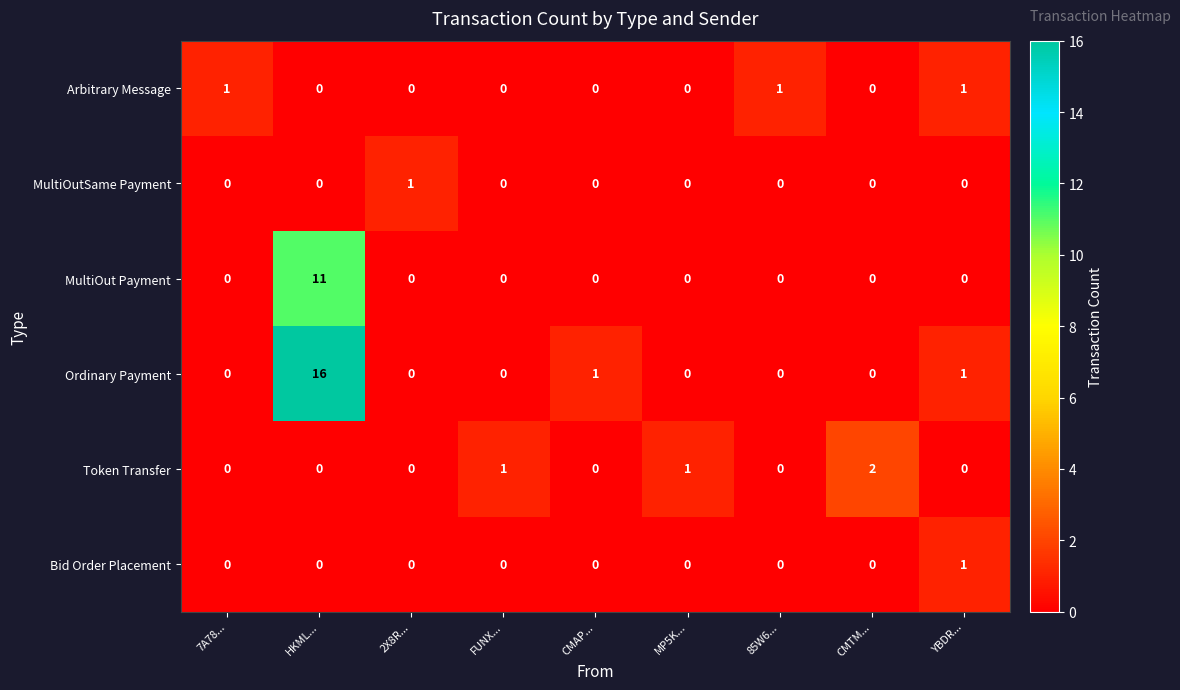

The Token Transfer series shows 1 at MP5K.... True or false?

True